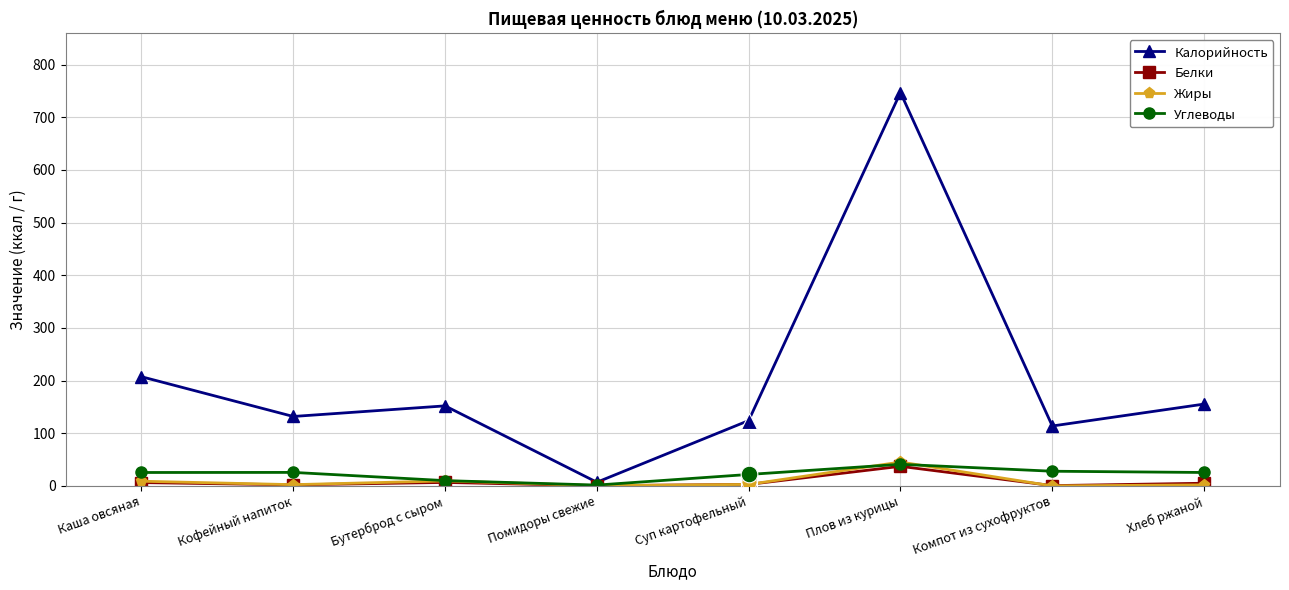

Is it true that Калорийность equals 131.9 at Кофейный напиток?

True